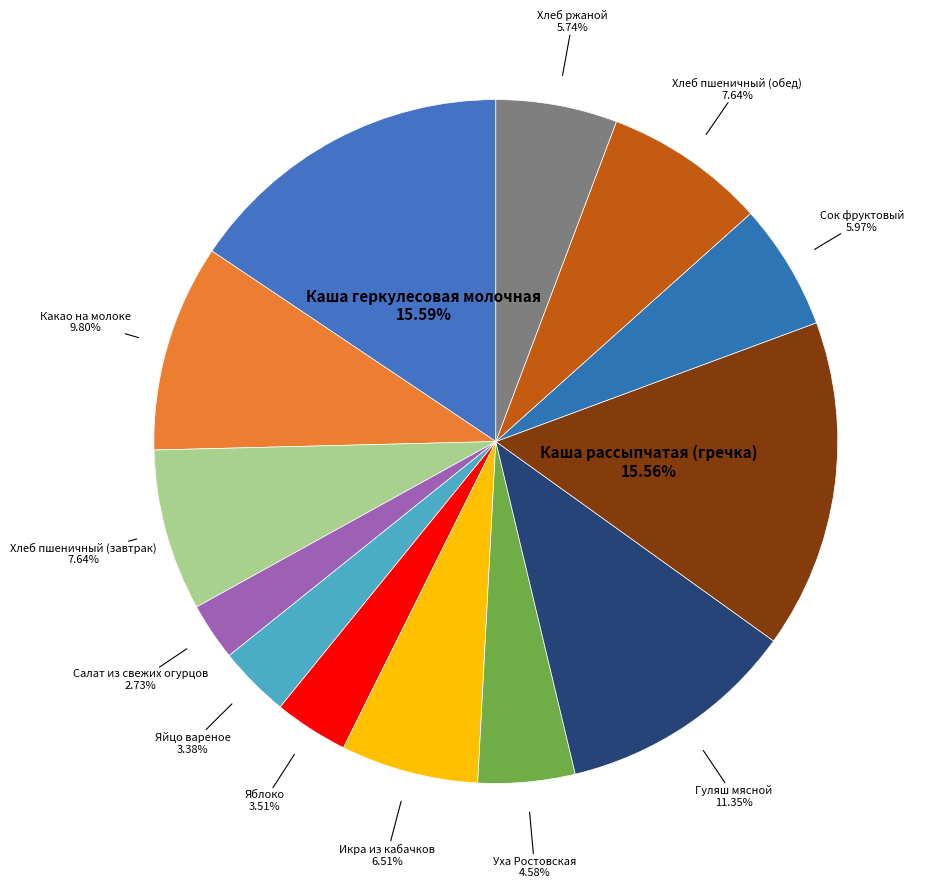

The Сок фруктовый slice represents 1% of the pie. True or false?

False